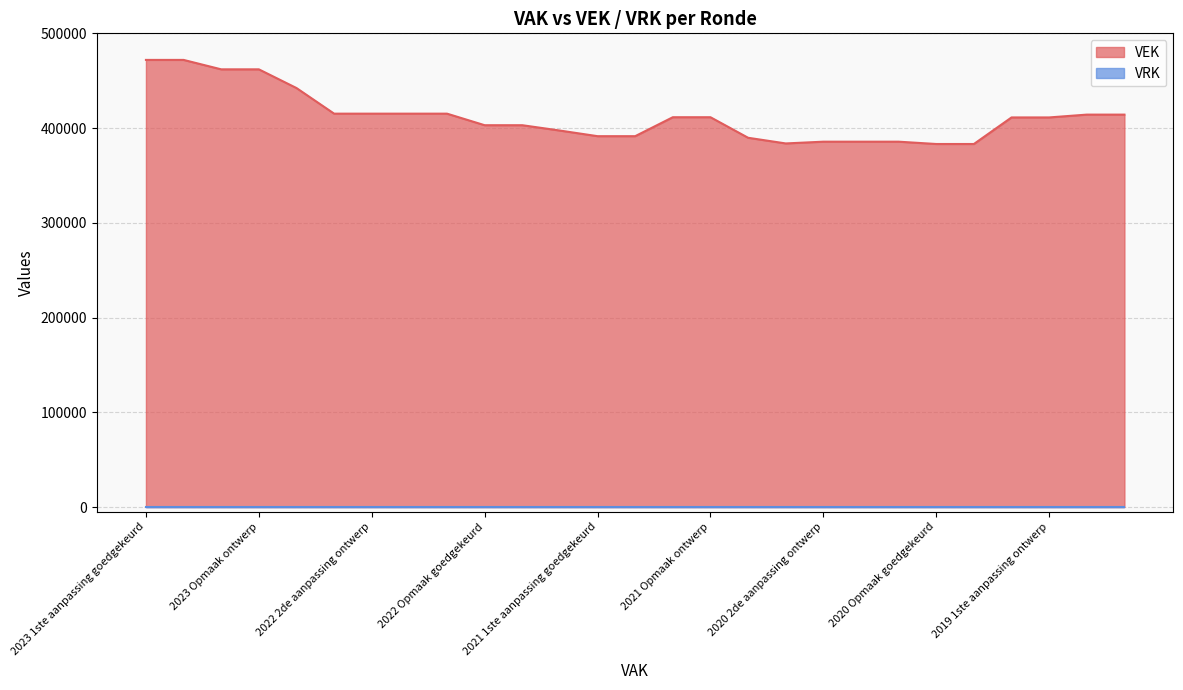

Reading right to left, extract all data points from this chart.

2019 opmaak ontwerp=414210	2019 opmaak goedgekeurd=414210	2019 1ste aanpassing ontwerp=411235	2019 1ste aanpassing goedgekeurd=411235	2020 Opmaak ontwerp=383191	2020 Opmaak goedgekeurd=383191	2020 1ste aanpassing ontwerp=385639	2020 1ste aanpassing goedgekeurd=385639	2020 2de aanpassing ontwerp=385639	2020 2de aanpassing goedgekeurd=383789	2020 uitvoering=389771	2021 Opmaak ontwerp=411457	2021 Opmaak goedgekeurd=411457	2021 1ste aanpassing ontwerp=391450	2021 1ste aanpassing goedgekeurd=391450	2021 uitvoering=397385	2022 Opmaak ontwerp=403026	2022 Opmaak goedgekeurd=403026	2022 1ste aanpassing ontwerp=415219	2022 1ste aanpassing goedgekeurd=415219	2022 2de aanpassing ontwerp=415219	2022 2de aanpassing goedgekeurd=415219	2022 uitvoering=442262	2023 Opmaak ontwerp=462000	2023 Opmaak goedgekeurd=462000	2023 1ste aanpassing ontwerp=471950	2023 1ste aanpassing goedgekeurd=471950